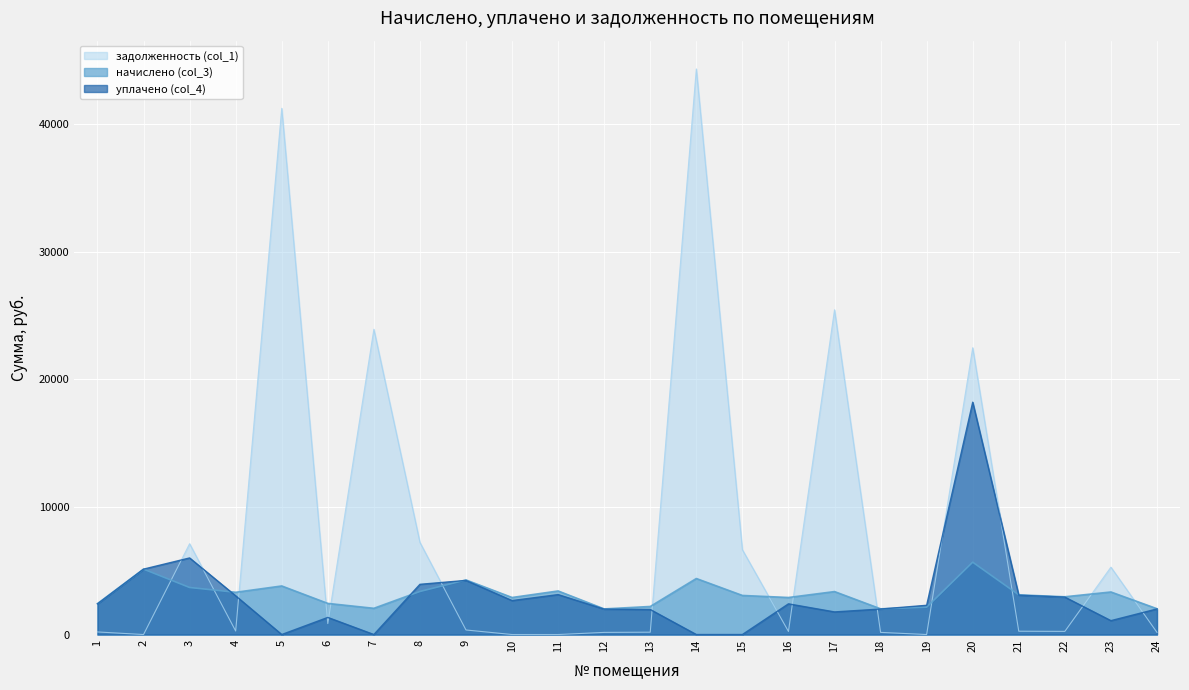

List the series in order of their peak value, lowest first.

начислено (col_3), уплачено (col_4), задолженность (col_1)